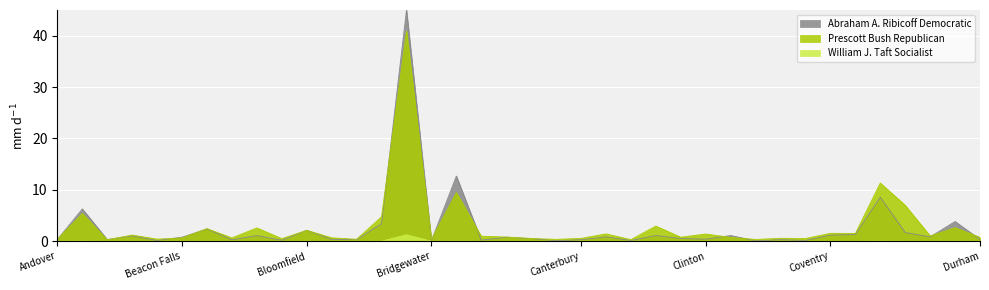

True or false: William J. Taft Socialist has more than 1 points higher than both neighbors.

True